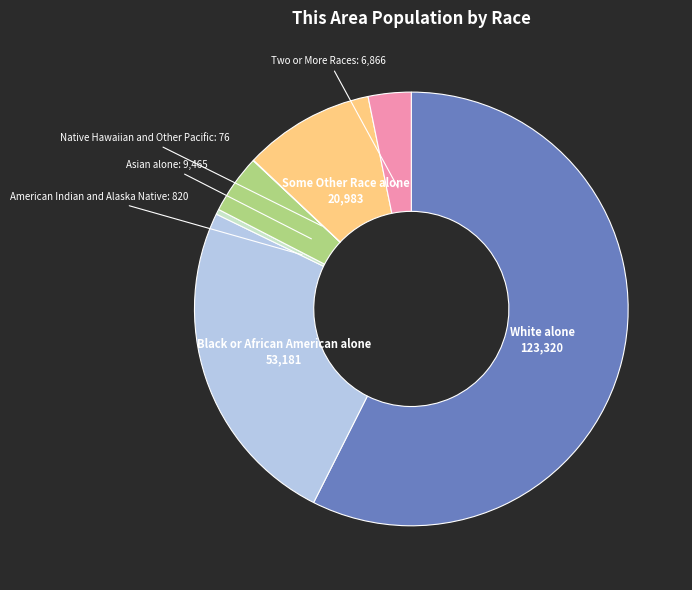

Between Two or More Races and Some Other Race alone, which is larger?

Some Other Race alone